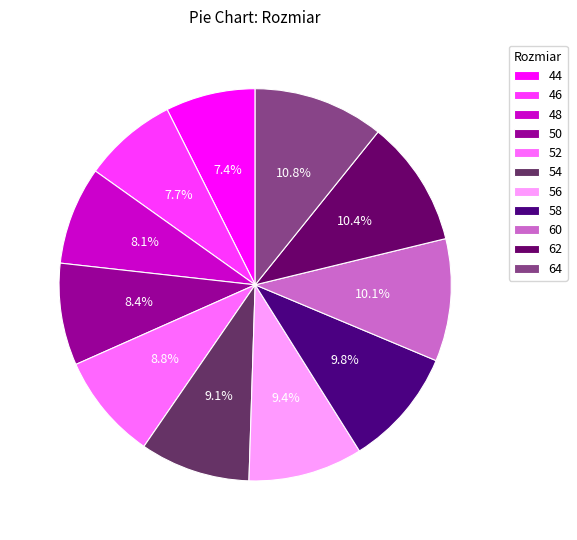

Is it true that 48 is 8% of the pie?

True